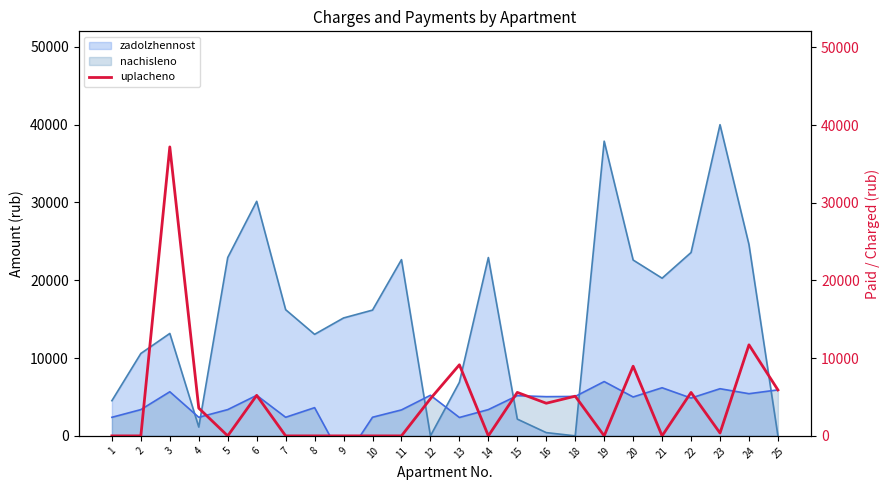

What is the difference between the maximum and minimum values?

37192.6